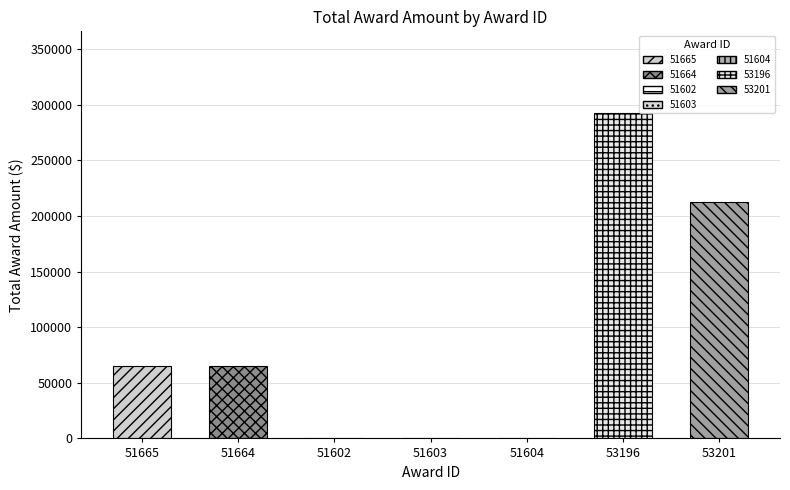

Rank the categories by value from highest to lowest.

53196, 53201, 51664, 51665, 51602, 51603, 51604